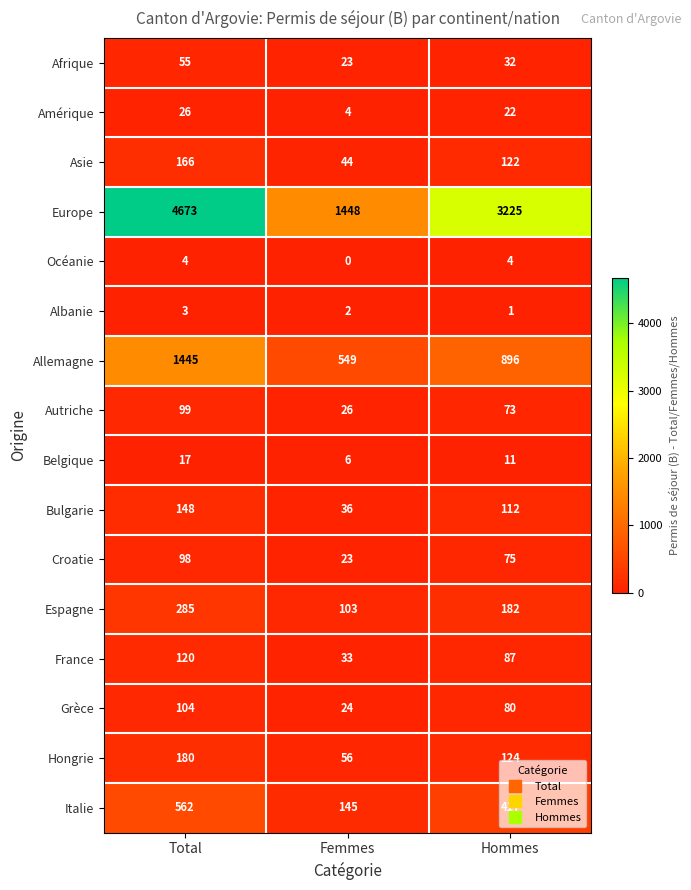

What is the difference between the highest and lowest values at Femmes?

1448